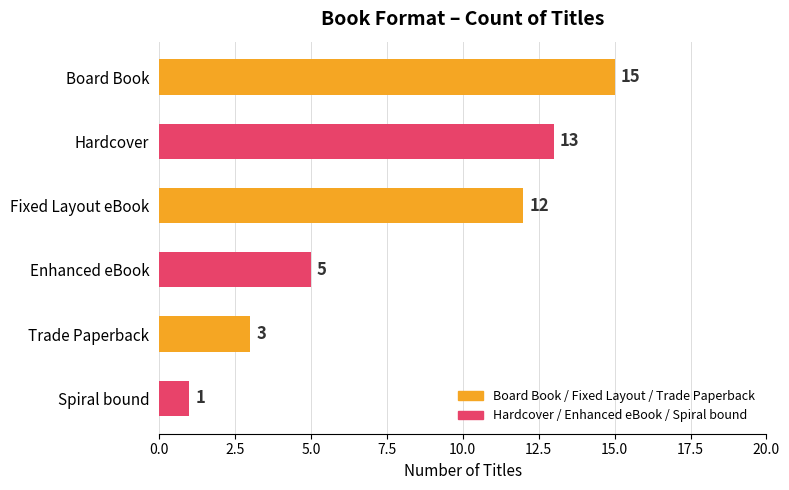

Is it true that the value at Trade Paperback is 3?

True